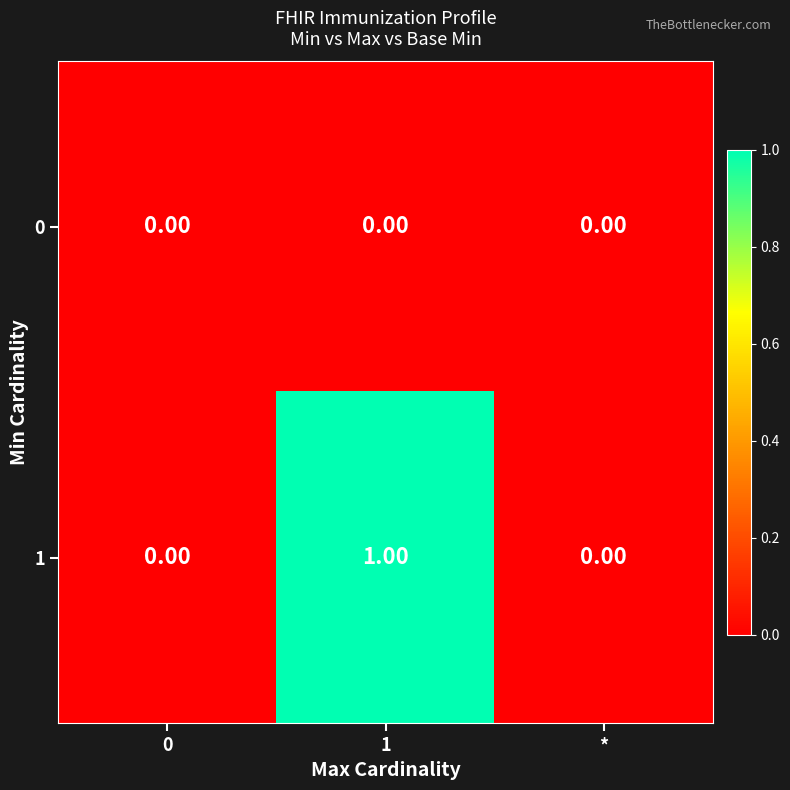

Rank the series by their average value, from highest to lowest.

1, 0